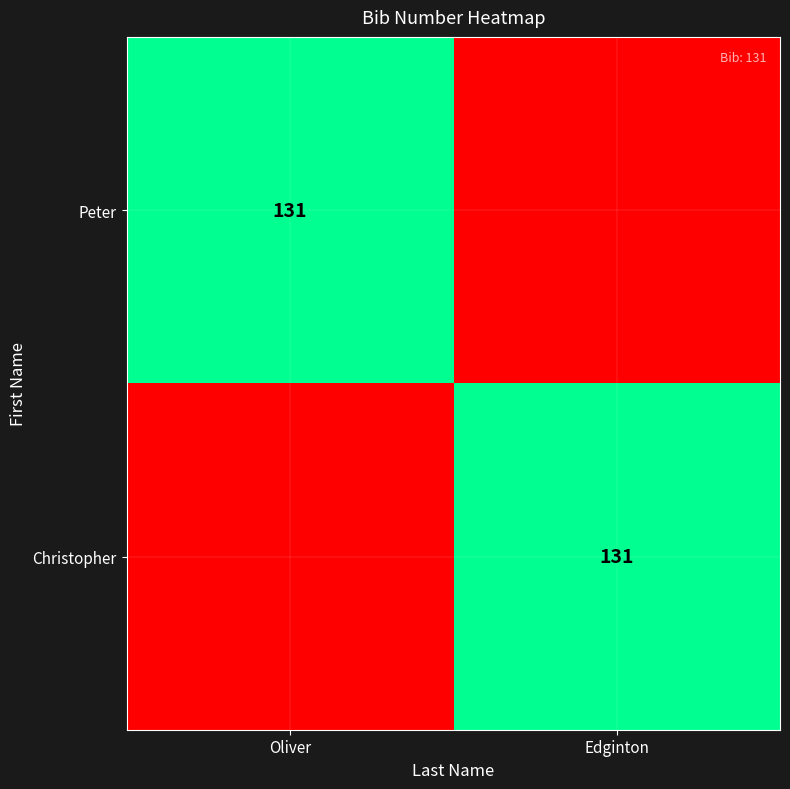

What is the total value across all series at Edginton?

131